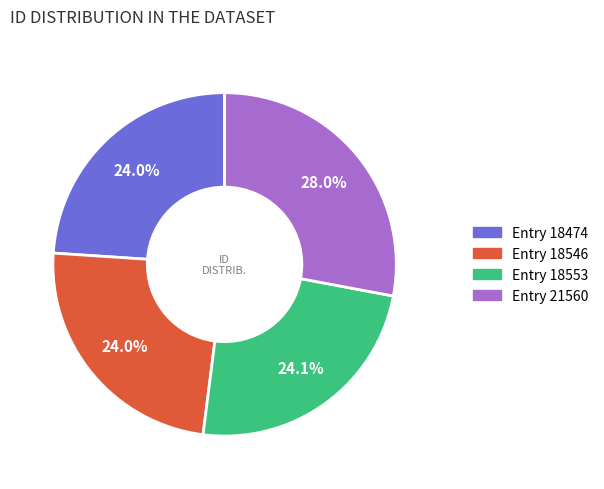

The Entry 18474 slice represents 10% of the pie. True or false?

False